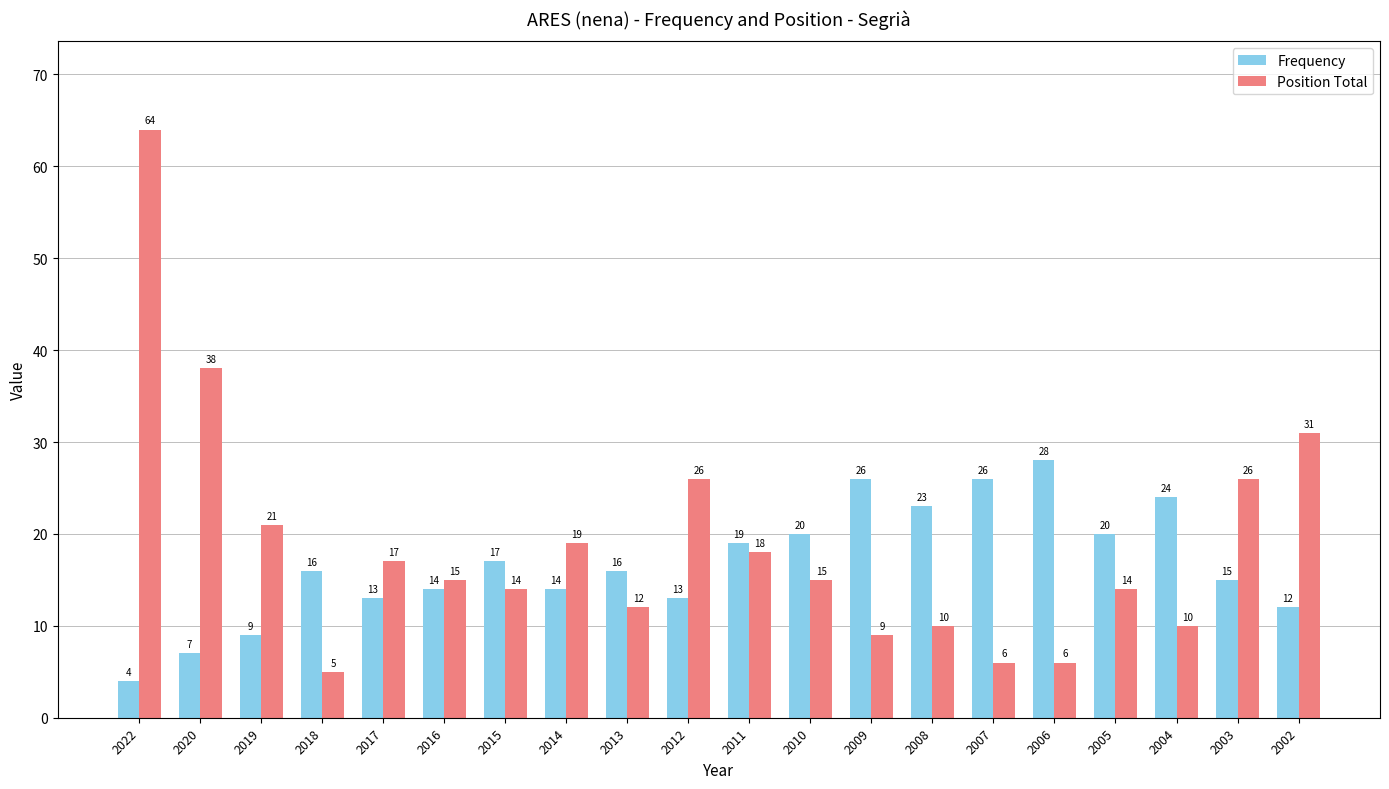

What is the value of the Frequency bar at the 7th from the left?

17